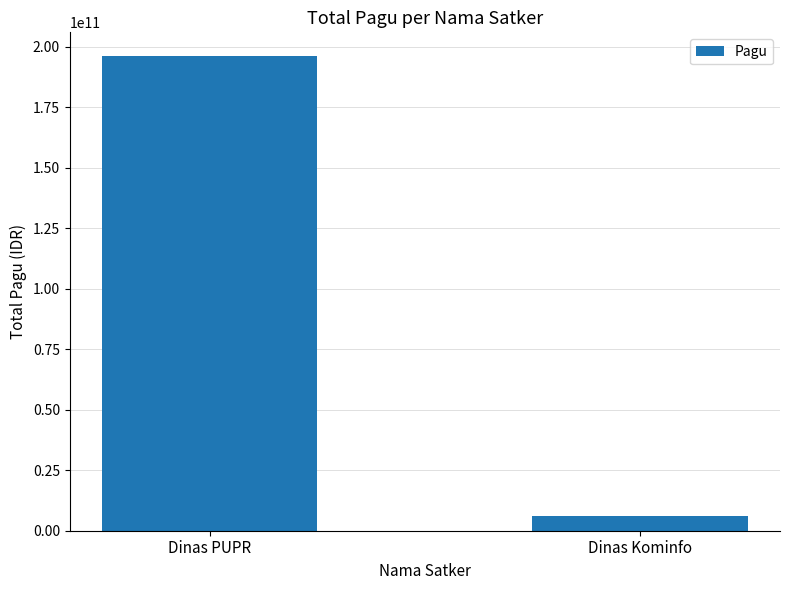

What is the smallest value displayed?

6114414300